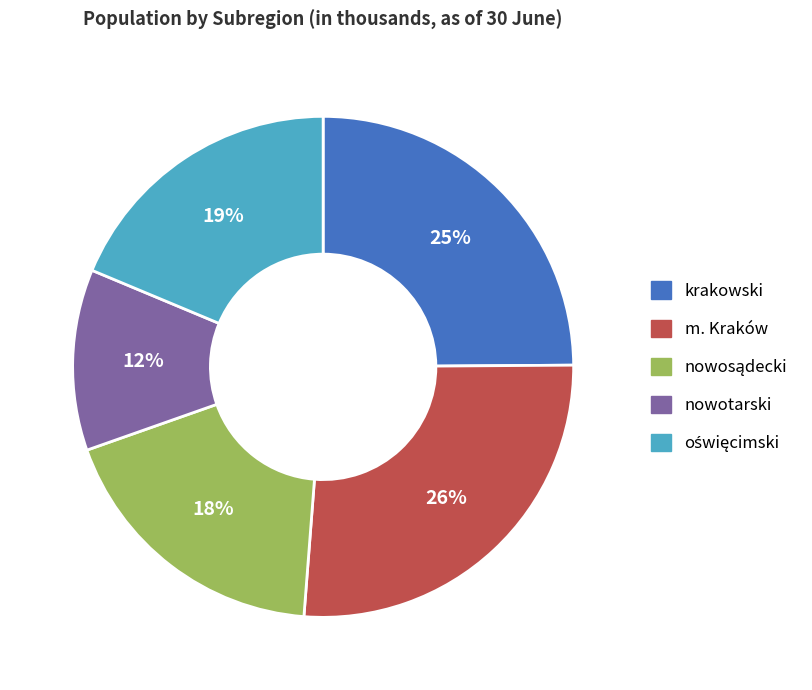

Which category has the smallest portion of the pie?

nowotarski